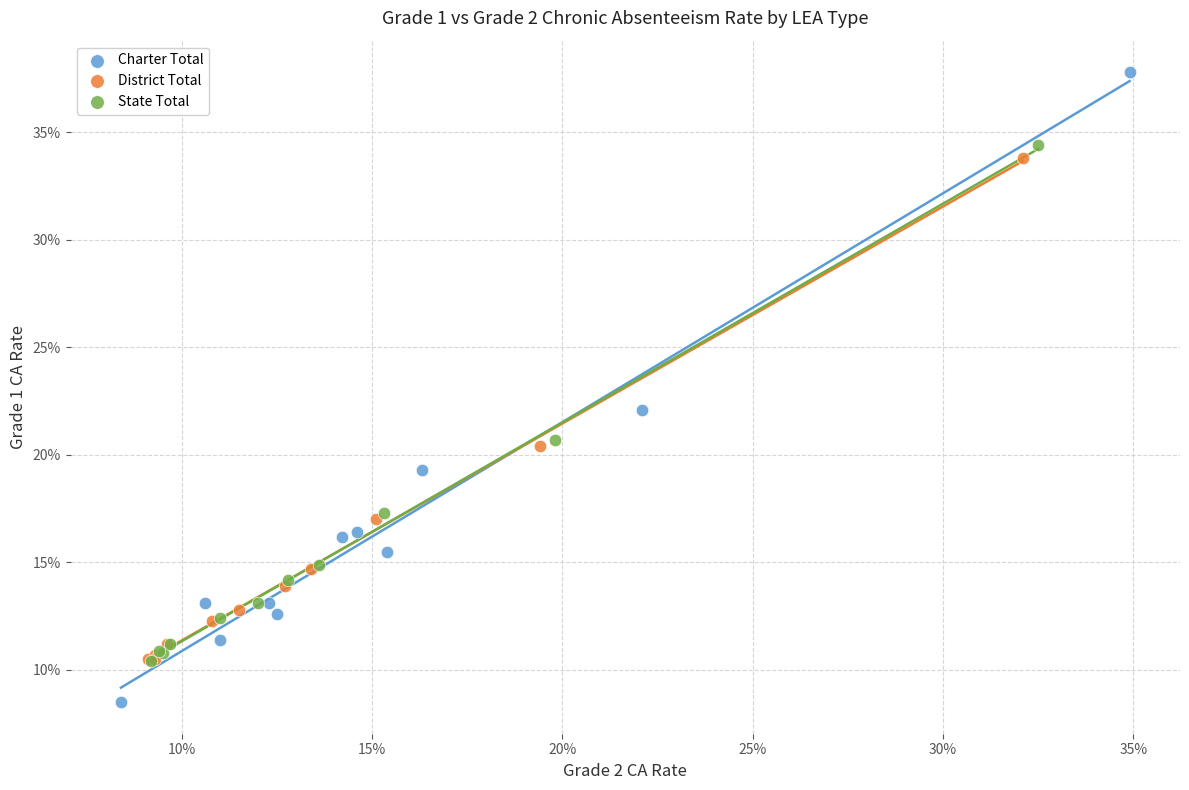

Which series contains the highest Y value?

Charter Total